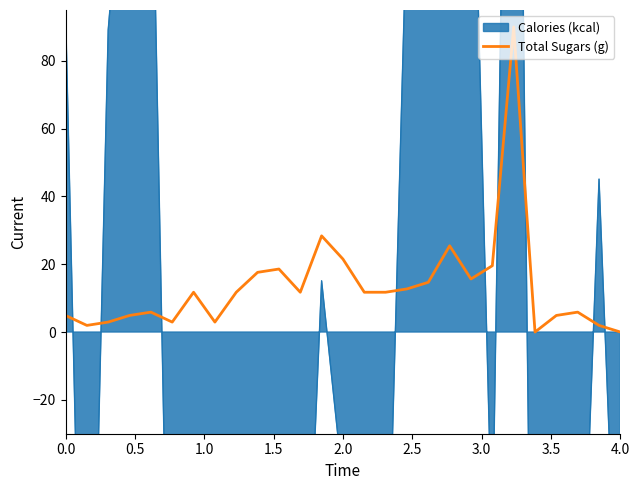

Reading left to right, list all the values displayed in this chart.

4.9	2.0	2.9	4.9	5.9	2.9	11.7	2.9	11.7	17.6	18.6	11.7	28.4	21.5	11.7	11.7	12.7	14.7	25.4	15.7	19.6	90.0	0.0	4.9	5.9	2.0	0.0